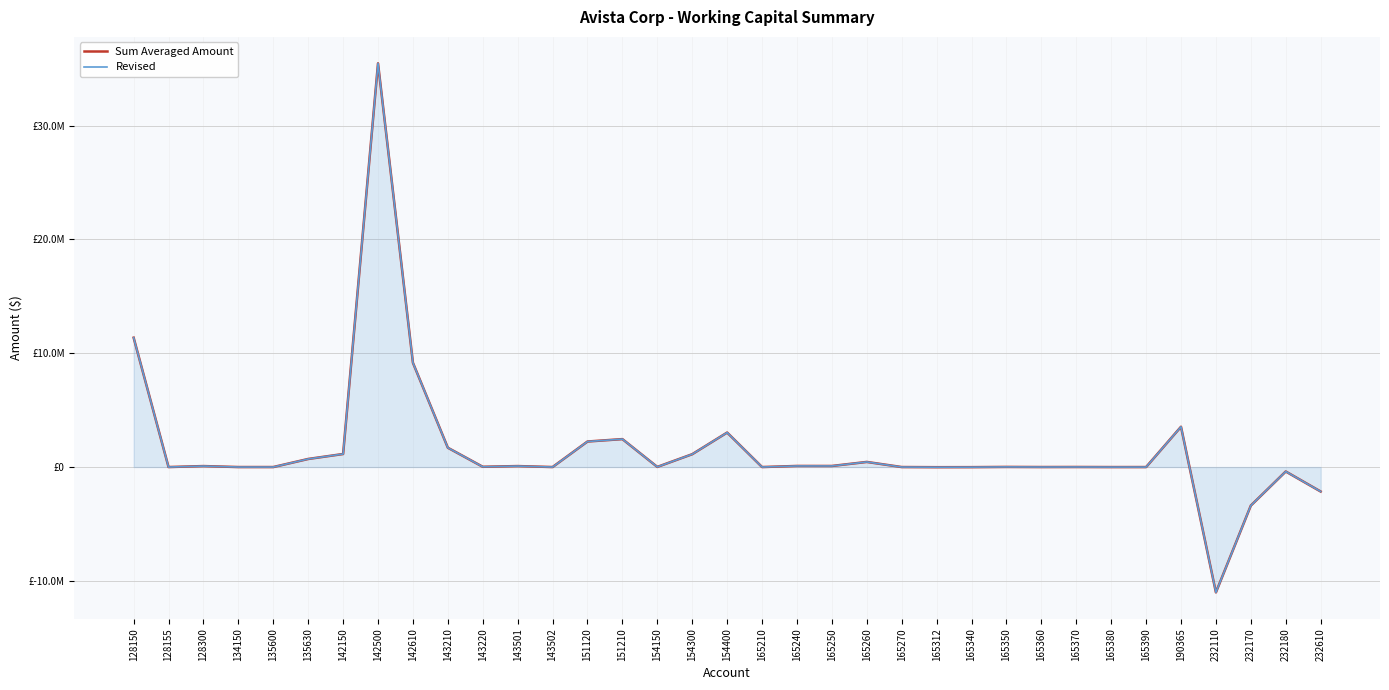

Which series has the widest spread of values?

Sum Averaged Amount